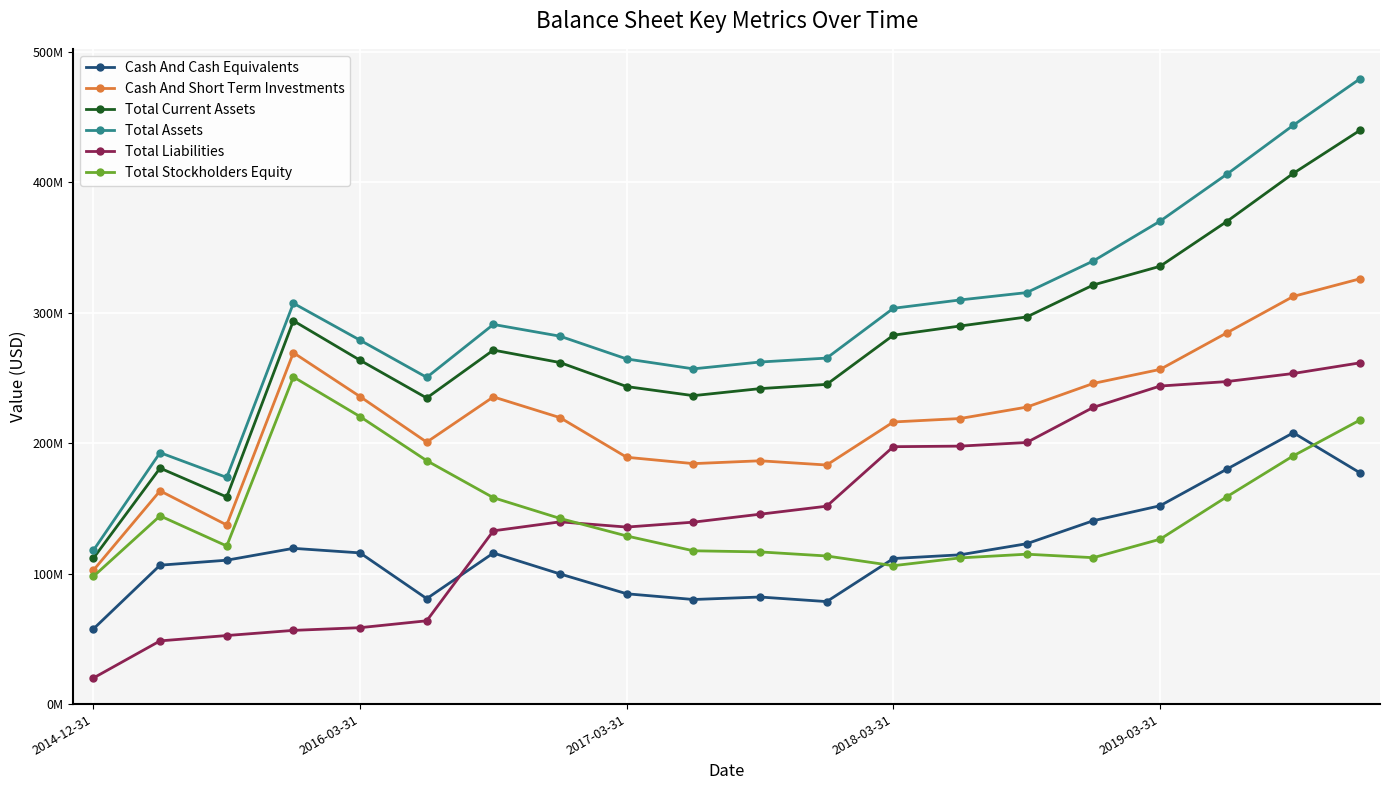

What are all the series names shown in the legend?

Cash And Cash Equivalents, Cash And Short Term Investments, Total Current Assets, Total Assets, Total Liabilities, Total Stockholders Equity